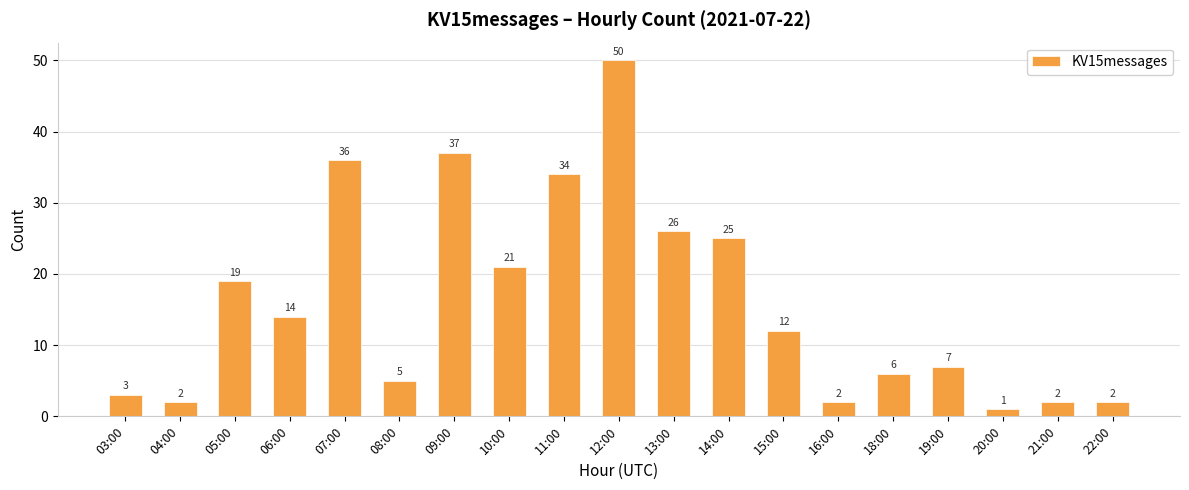

Reading left to right, what are all the values shown in this chart?

03:00=3	04:00=2	05:00=19	06:00=14	07:00=36	08:00=5	09:00=37	10:00=21	11:00=34	12:00=50	13:00=26	14:00=25	15:00=12	16:00=2	18:00=6	19:00=7	20:00=1	21:00=2	22:00=2